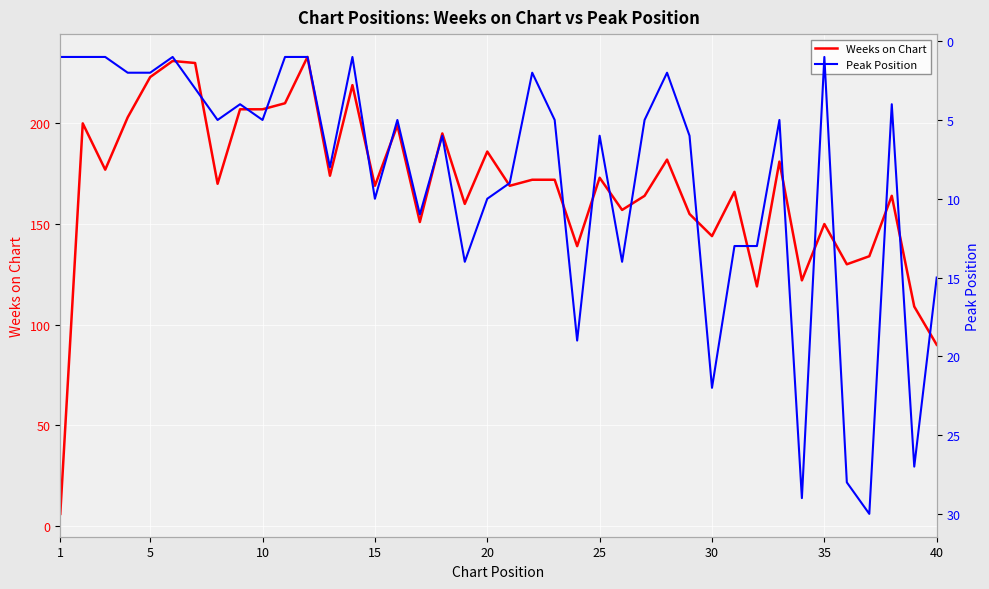

The Weeks on Chart series shows 128 at 40. True or false?

False